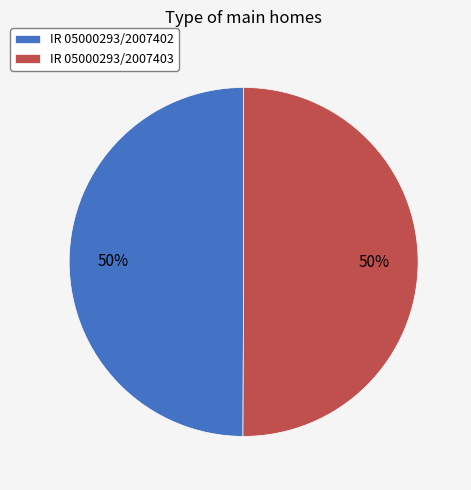

Is the sum of IR 05000293/2007402 and IR 05000293/2007403 greater than half?

Yes